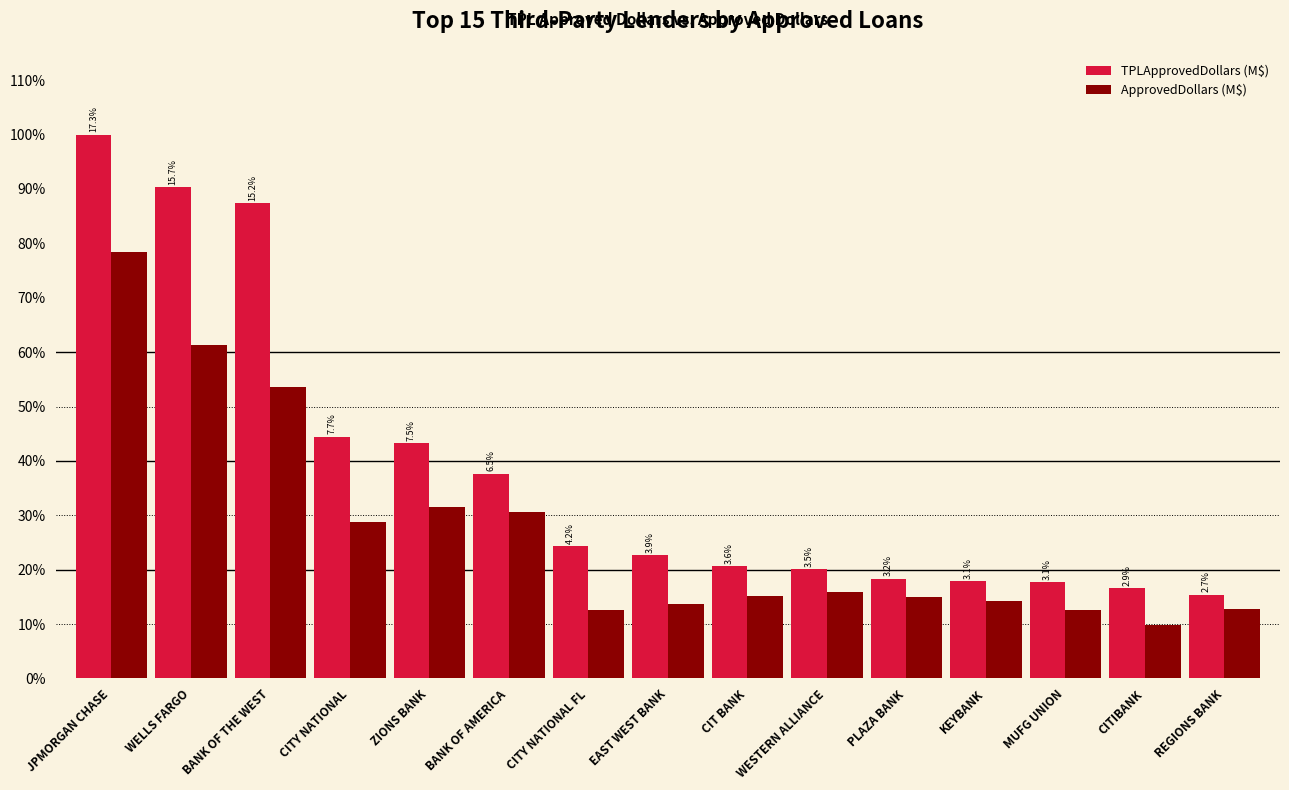

True or false: ApprovedDollars (M$) has a value of 57.6 at BANK OF AMERICA.

False